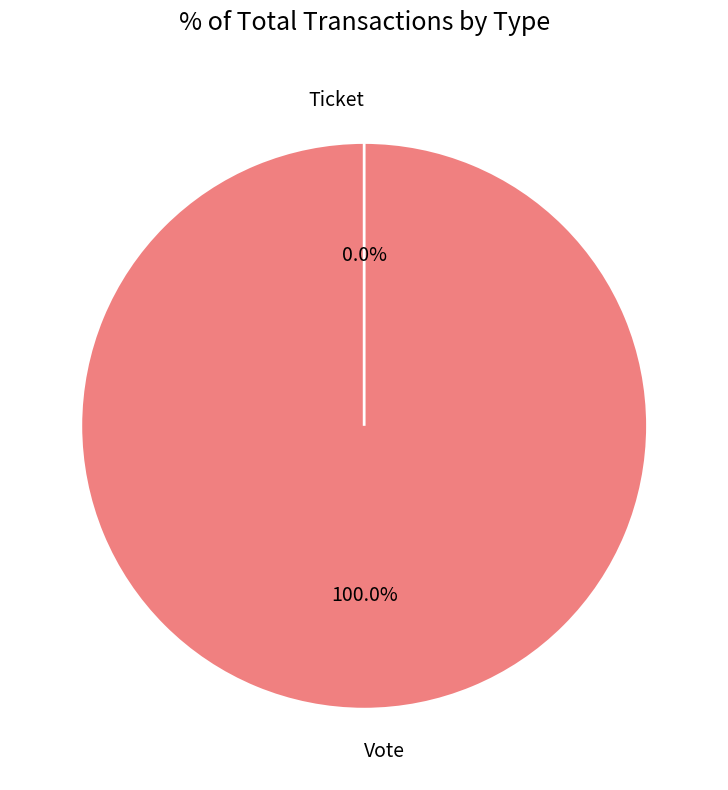

Which slice is the largest?

Vote